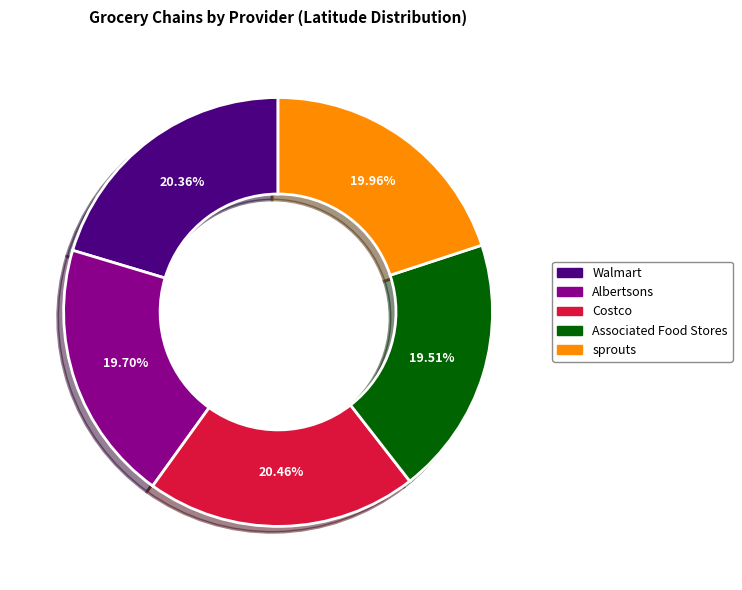

What is the ratio of the value at Costco to the value at Associated Food Stores?

1.0